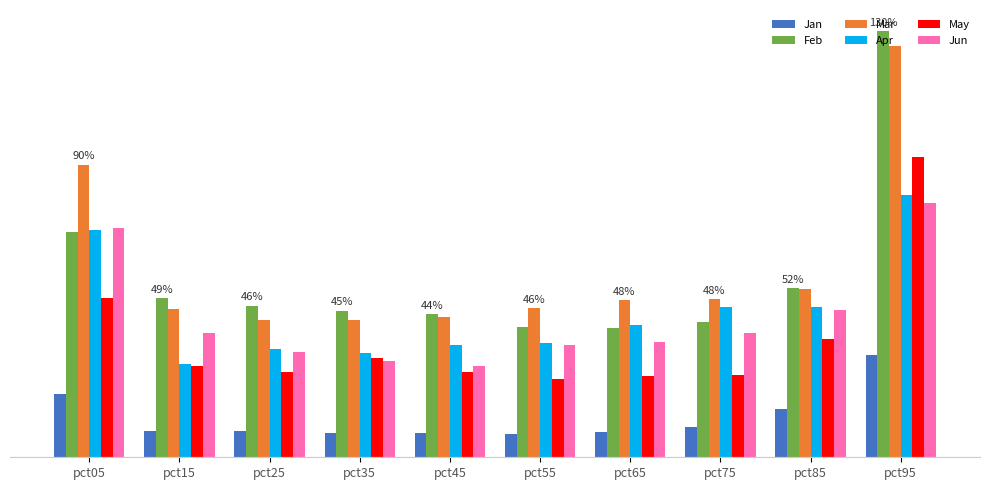

The Jan series shows 0.1 at pct35. True or false?

True